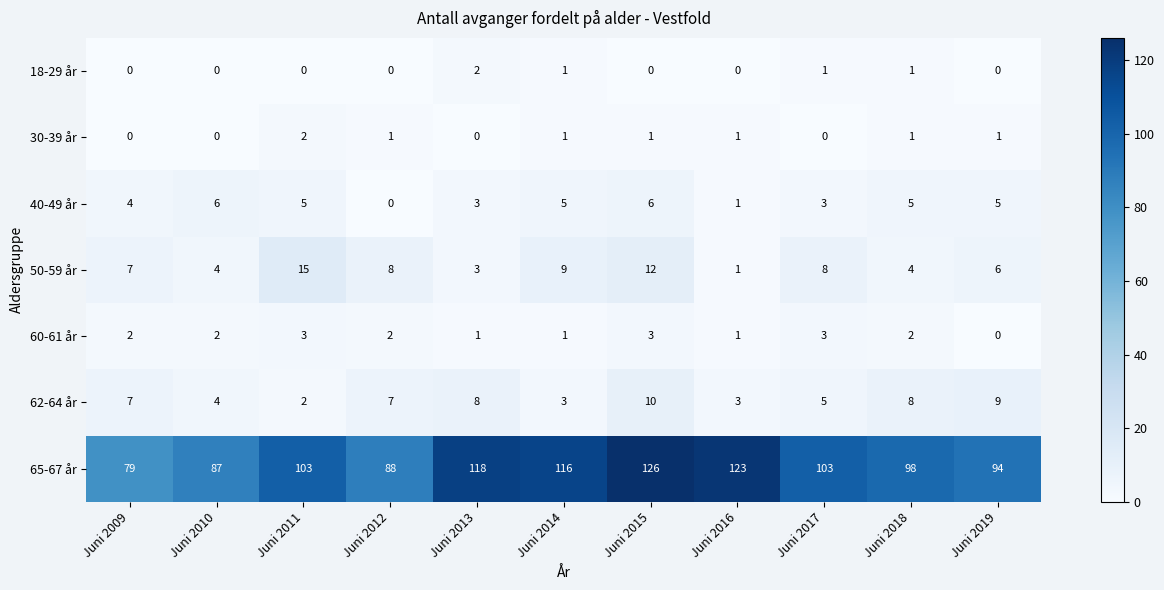

What is the sum of the 50-59 år values at Juni 2010 and Juni 2015?

16